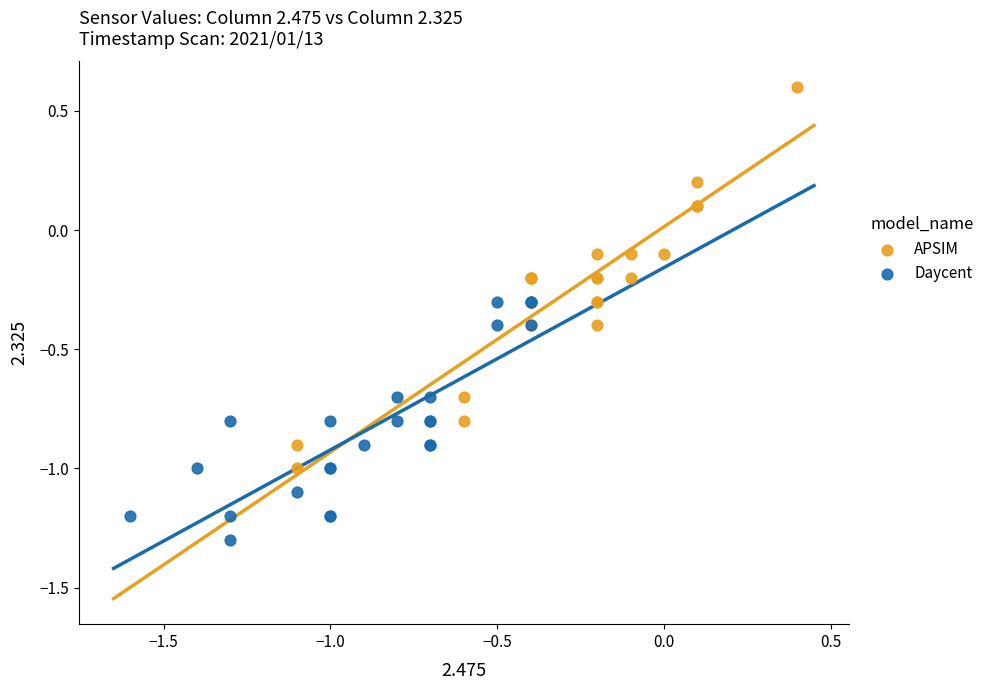

Which series has the largest Y range (max minus min)?

APSIM